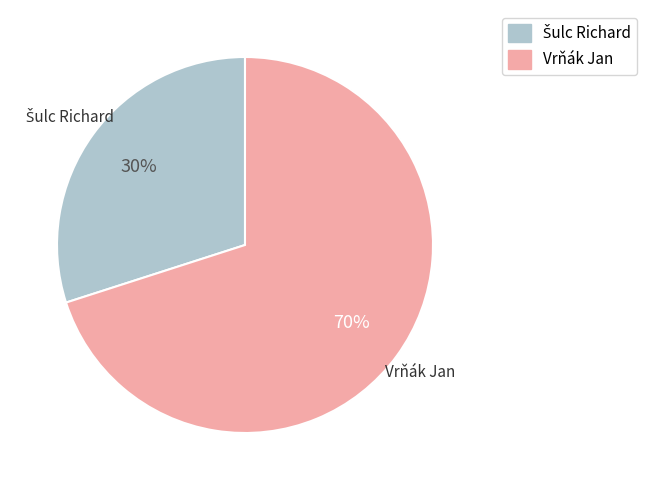

To the nearest percent, what percentage of the pie is Vrňák Jan?

70%